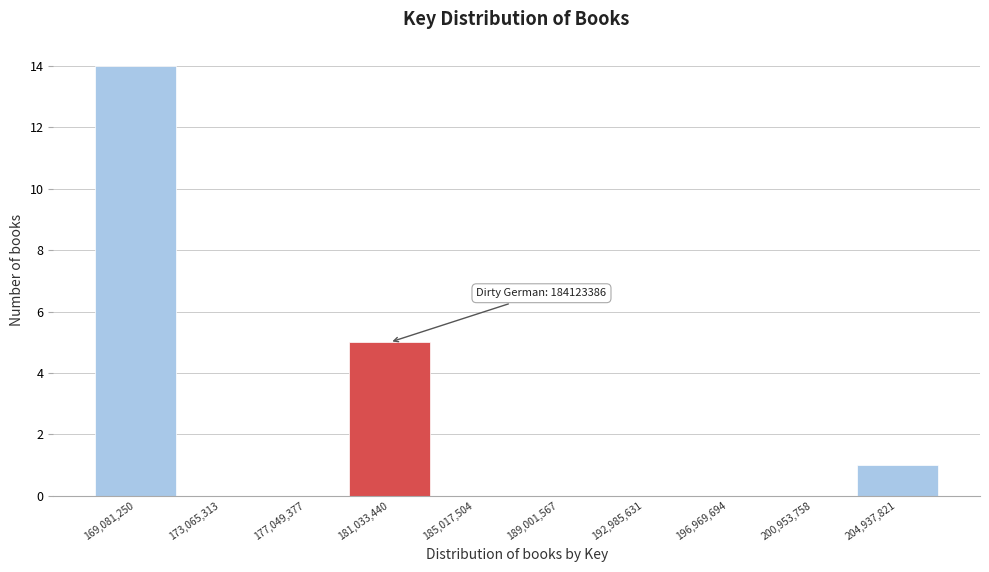

Reading left to right, transcribe all the data shown in this chart.

169,081,250=14	173,065,313=0	177,049,377=0	181,033,440=5	185,017,504=0	189,001,567=0	192,985,631=0	196,969,694=0	200,953,758=0	204,937,821=1